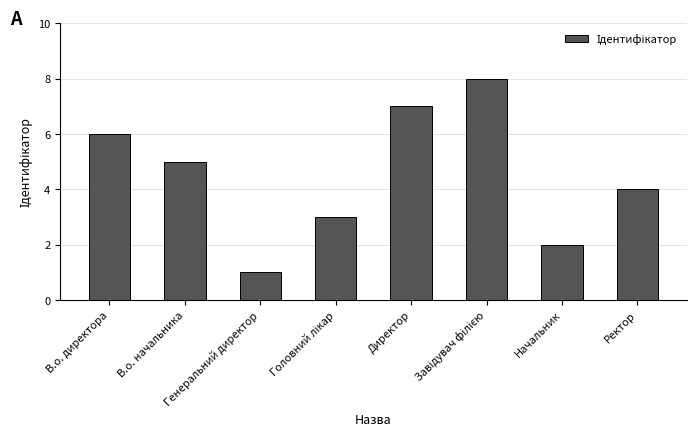

Is it true that the value at Начальник is 1?

False